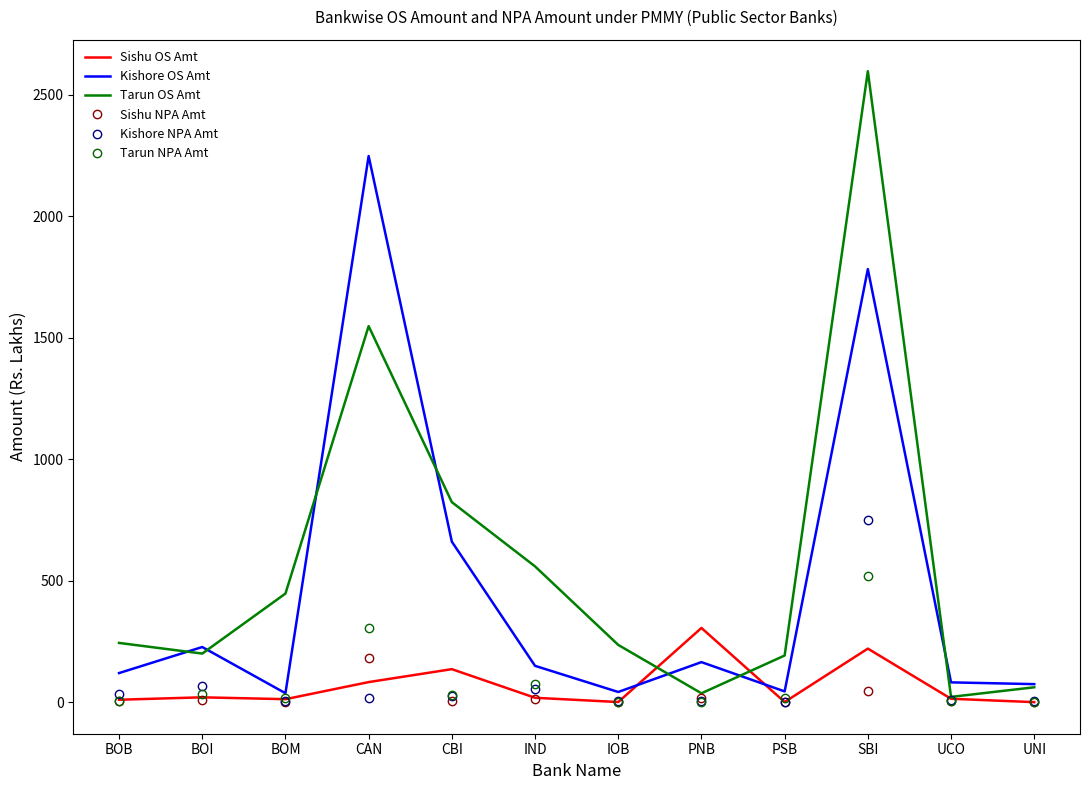

What is the total value across all series at PSB?

254.9